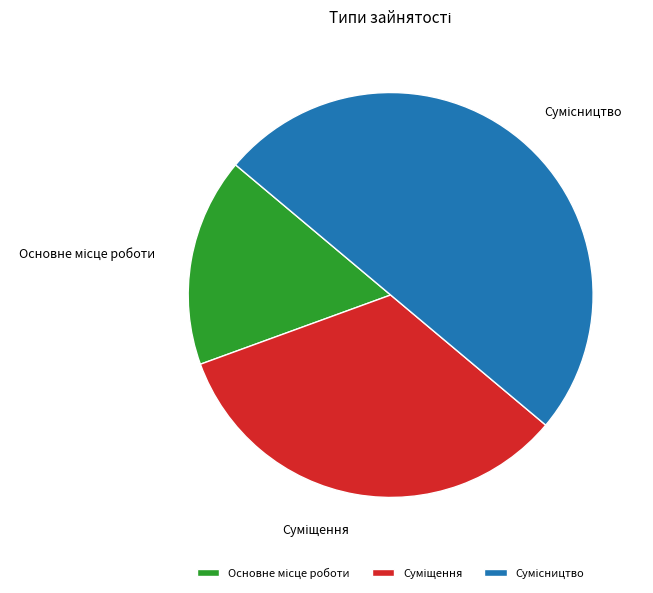

How many slices are in this pie chart?

3